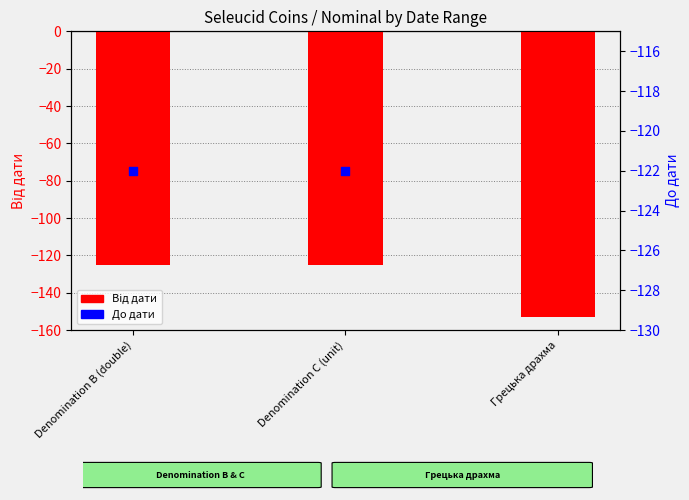

What is the total value across all series at Грецька драхма?

-300